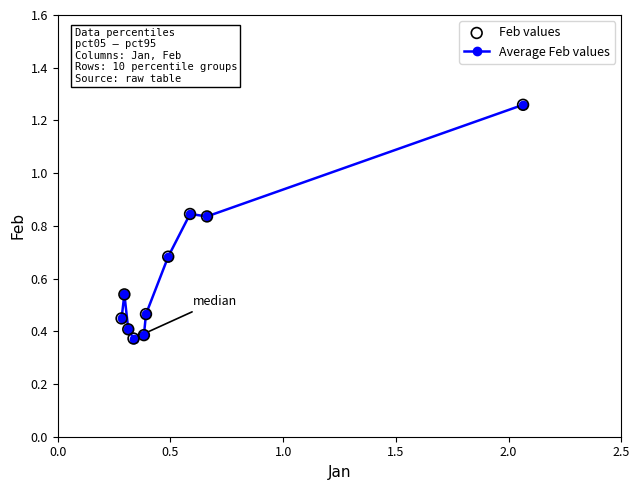

True or false: the data has more than 2 interior local peaks.

False